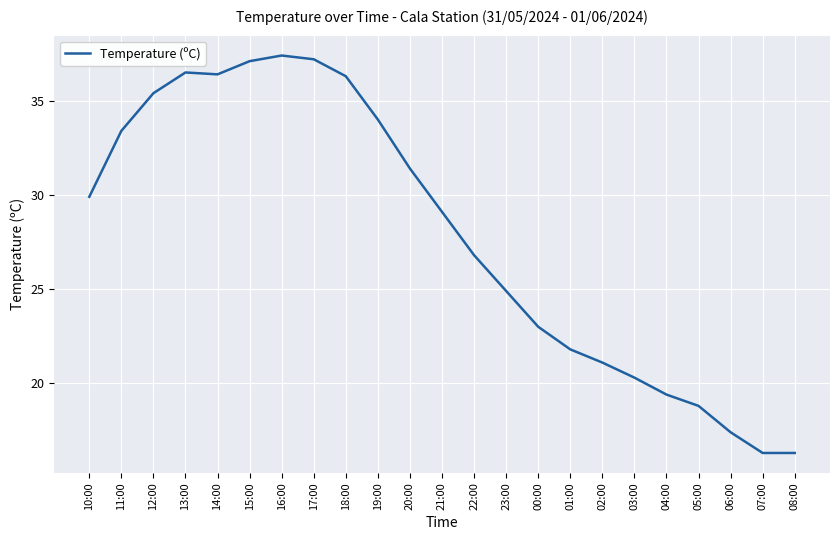

Reading left to right, list all the values displayed in this chart.

10:00=29.9	11:00=33.4	12:00=35.4	13:00=36.5	14:00=36.4	15:00=37.1	16:00=37.4	17:00=37.2	18:00=36.3	19:00=34.0	20:00=31.4	21:00=29.1	22:00=26.8	23:00=24.9	00:00=23.0	01:00=21.8	02:00=21.1	03:00=20.3	04:00=19.4	05:00=18.8	06:00=17.4	07:00=16.3	08:00=16.3